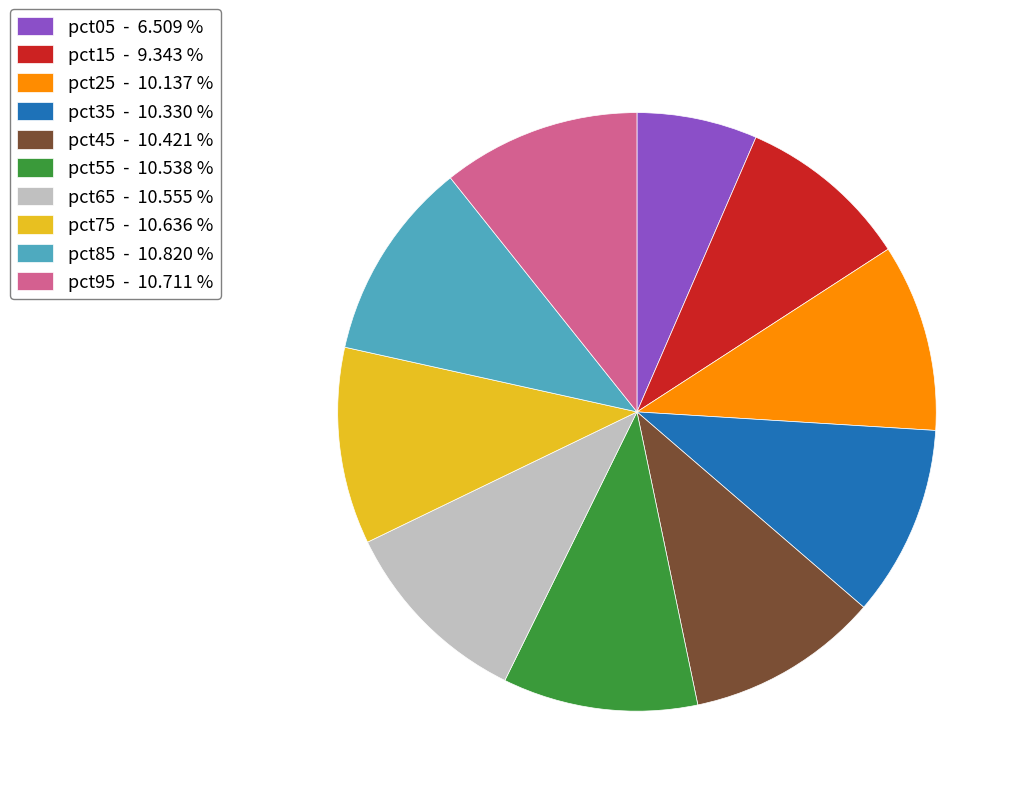

How many slices are in this pie chart?

10